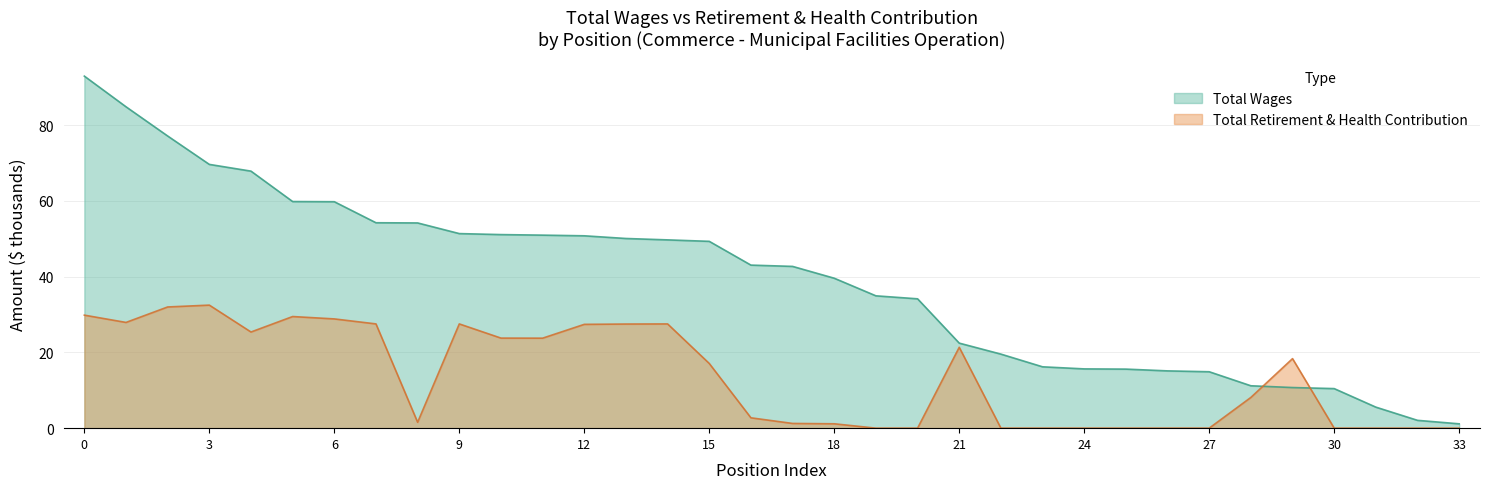

What are all the series names shown in the legend?

Total Wages, Total Retirement & Health Contribution